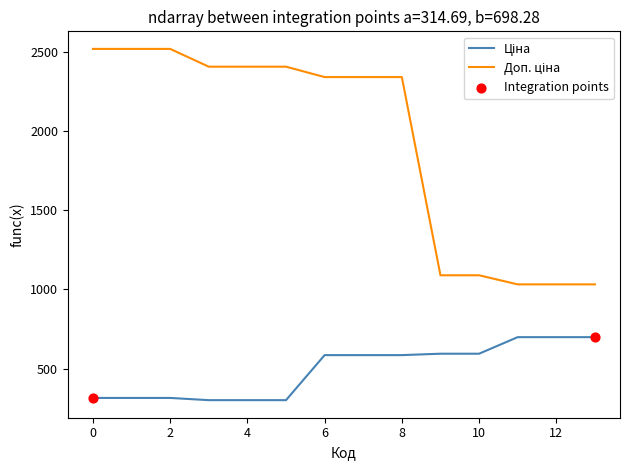

Which series has the largest total across all categories?

Доп. ціна